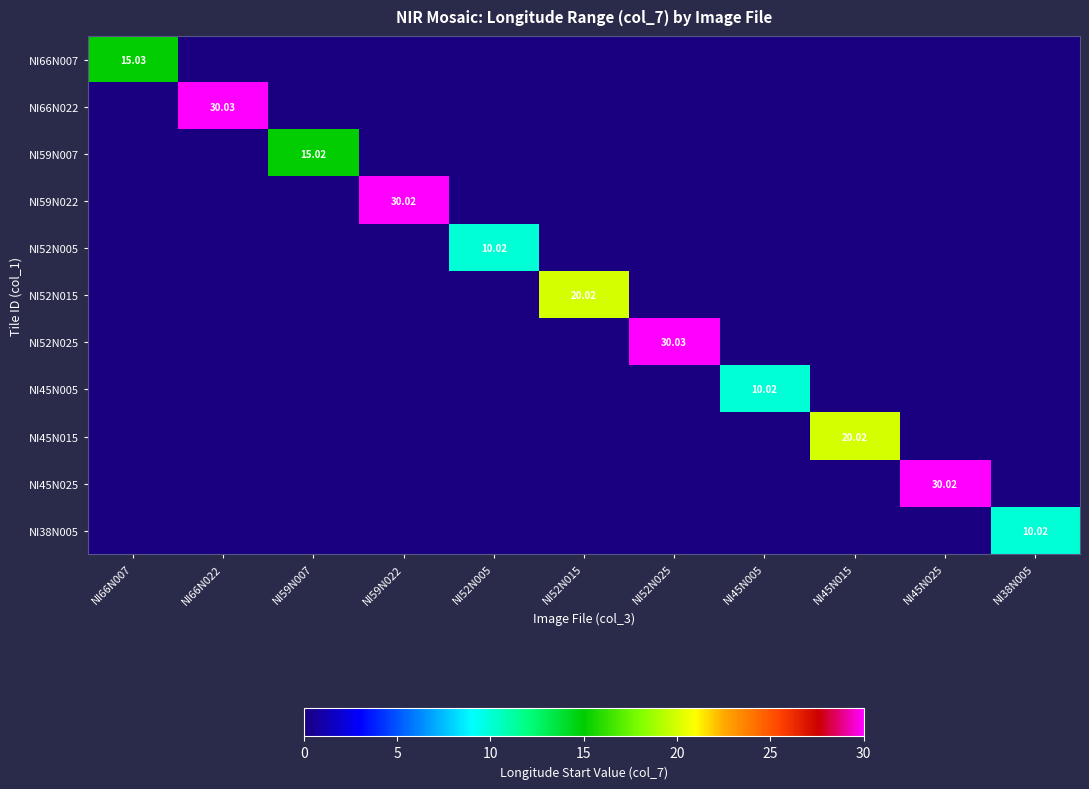

List the series in order of their peak value, lowest first.

NI45N005, NI52N005, NI38N005, NI59N007, NI66N007, NI45N015, NI52N015, NI45N025, NI59N022, NI52N025, NI66N022